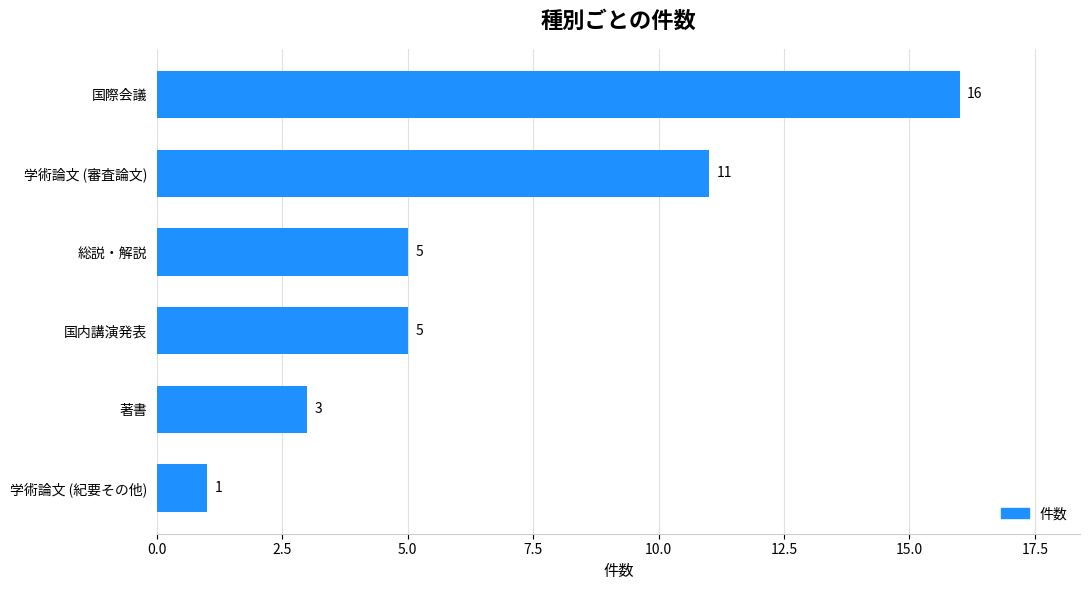

Count the number of data series in this chart.

1